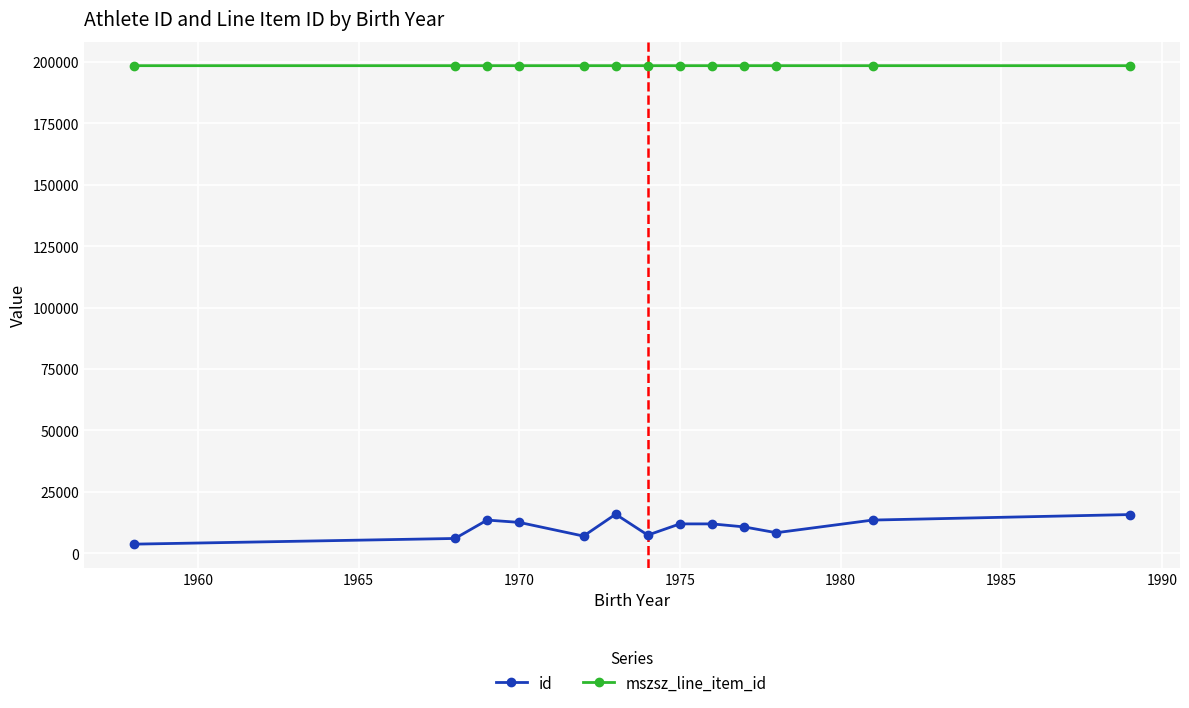

What is the maximum value for mszsz_line_item_id?

198410.0